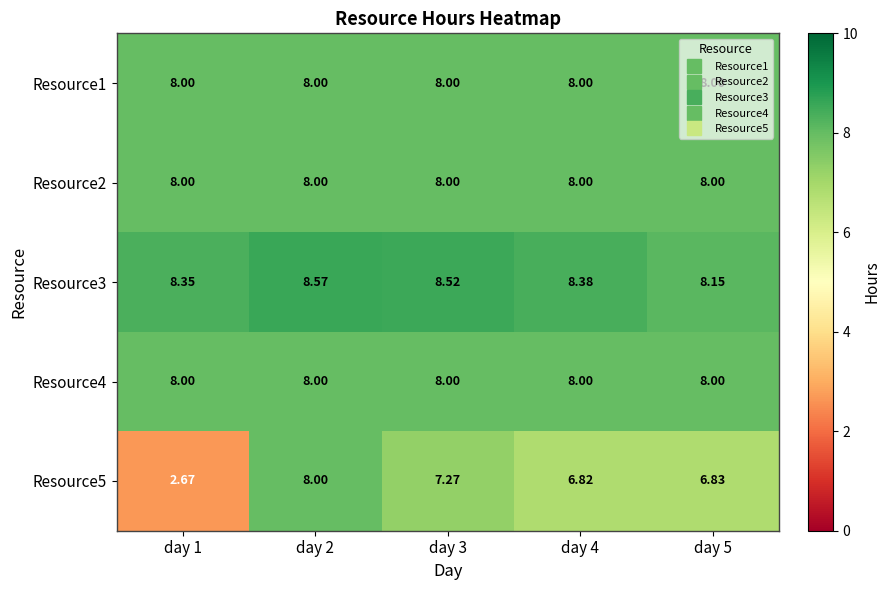

Count the number of categories in the chart.

5